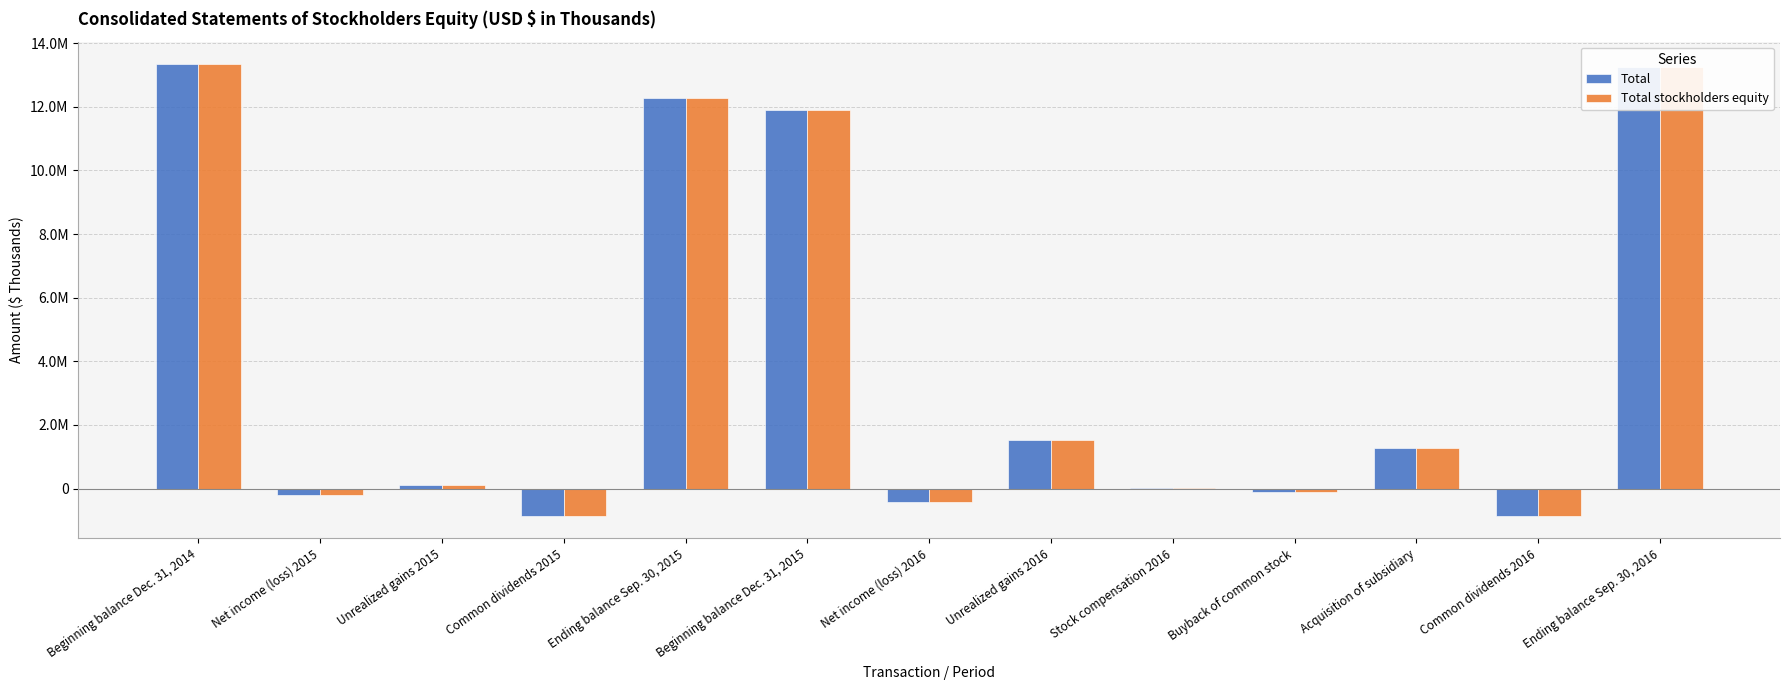

Rank the series by their average value, from lowest to highest.

Total stockholders equity, Total